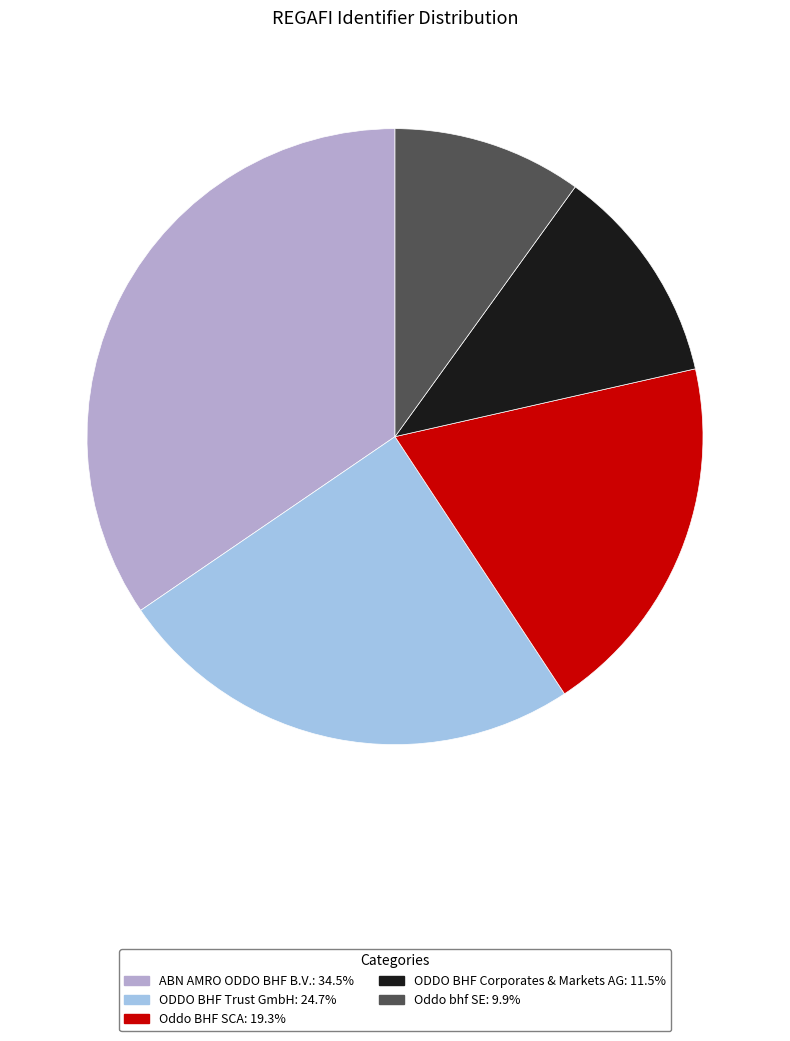

How many segments does this pie chart have?

5